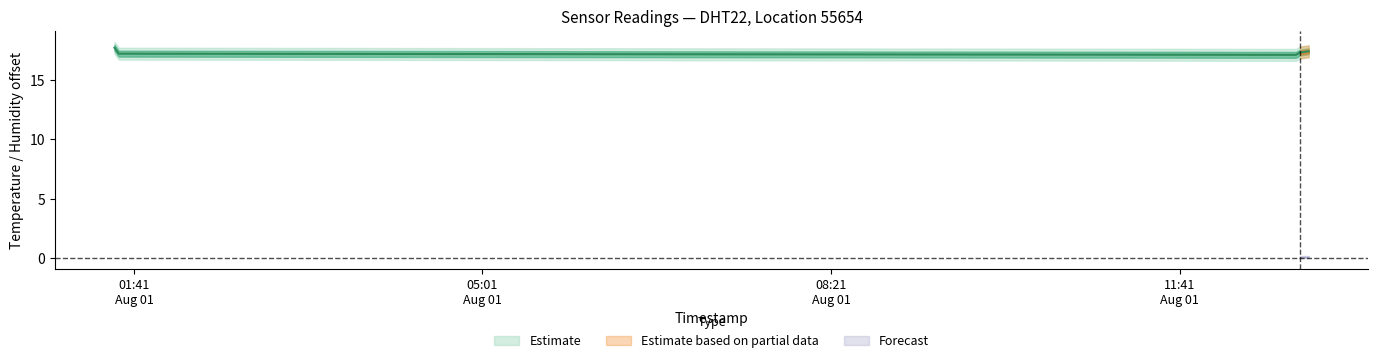

Where is the data nearest to the value 17?

2023-08-01T12:47:48